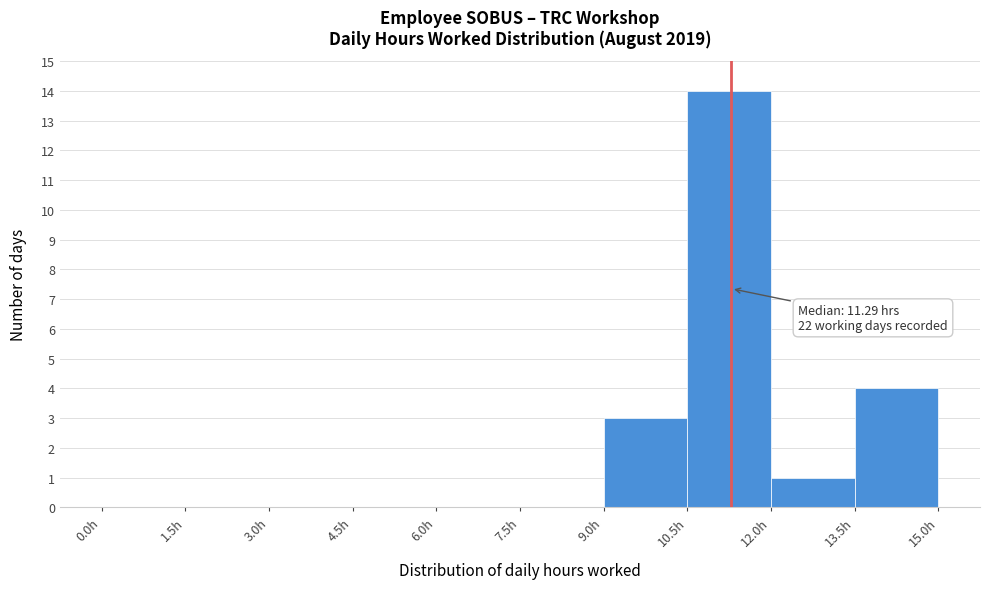

Which range on the x-axis has the tallest bar?

10.5 to 12.0